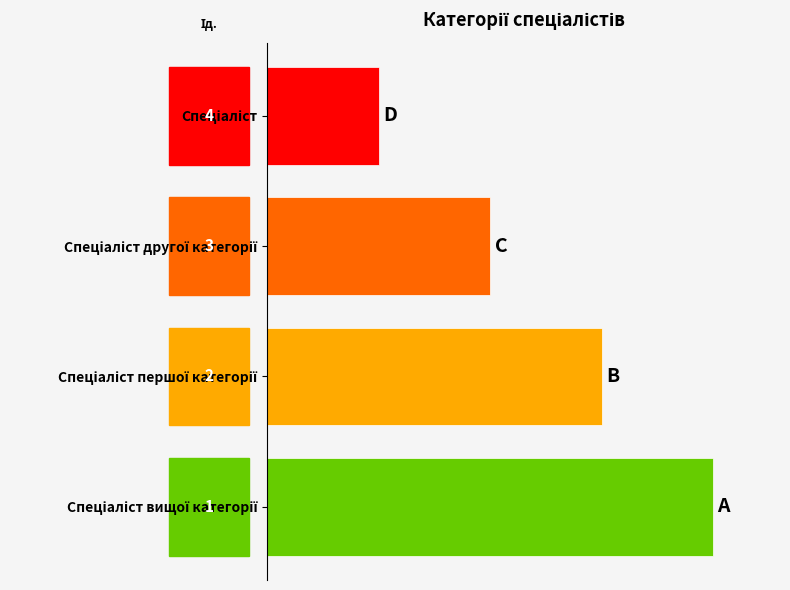

What is the label of the 4th bar from the right?

Спеціаліст